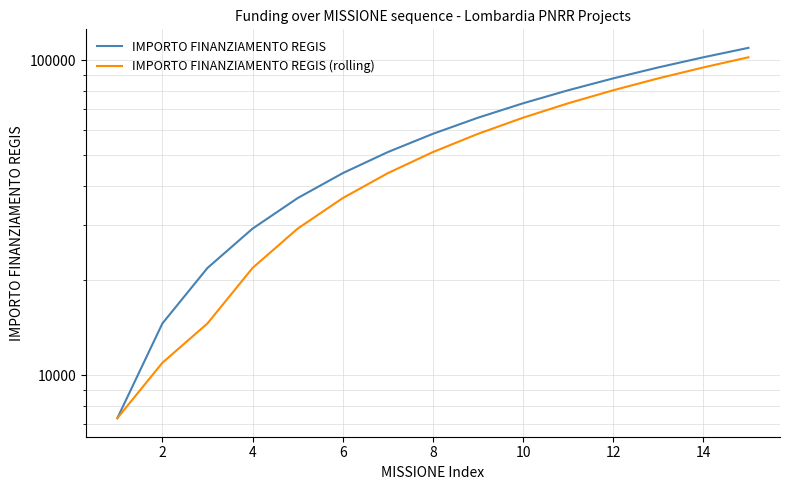

What is the difference between the highest and lowest values at 8?

7301.0